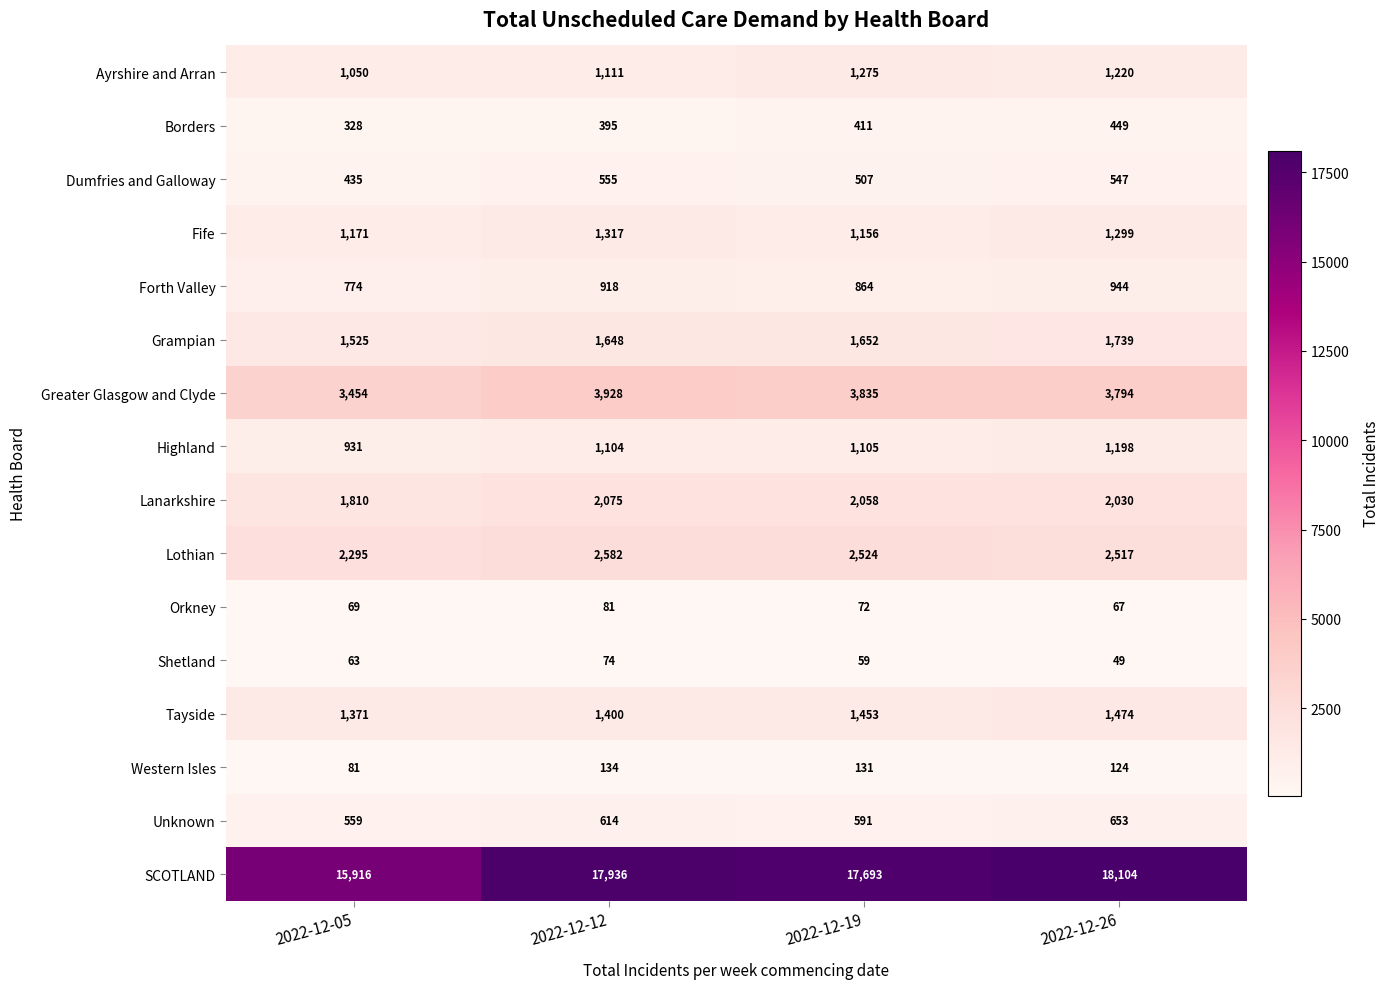

What is the greatest value displayed?

18104